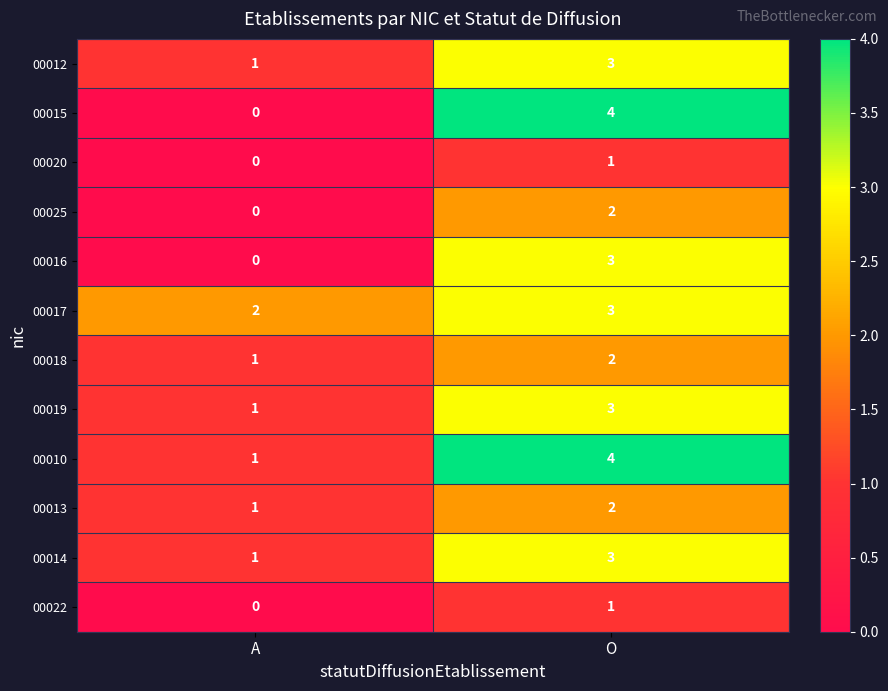

What is the total value across all series at A?

8